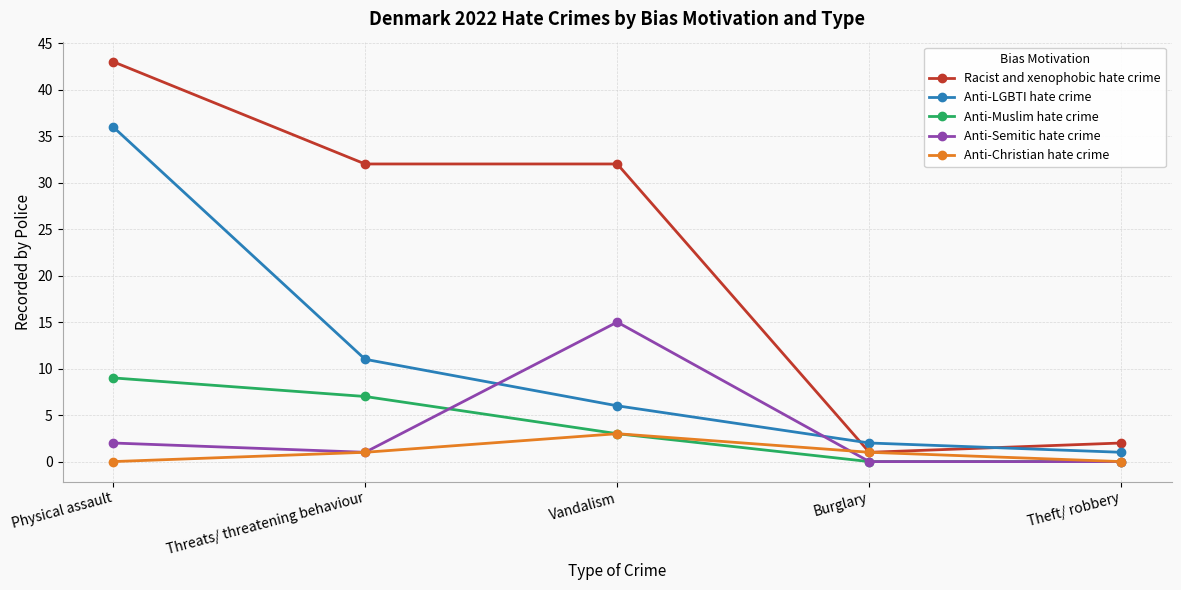

Rank the series by their maximum value, from highest to lowest.

Racist and xenophobic hate crime, Anti-LGBTI hate crime, Anti-Semitic hate crime, Anti-Muslim hate crime, Anti-Christian hate crime